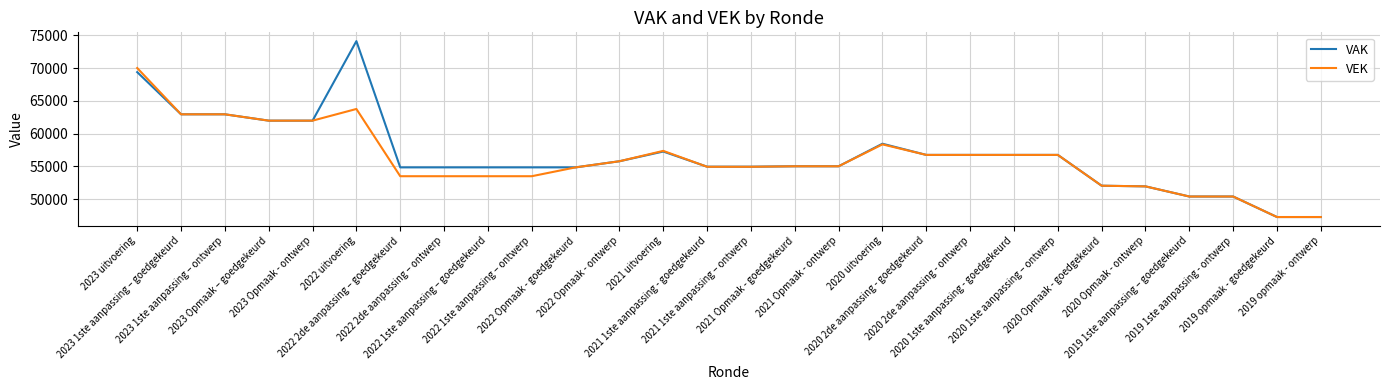

What is the sum of the VAK values at 2019 opmaak - goedgekeurd and 2022 Opmaak - goedgekeurd?

102099